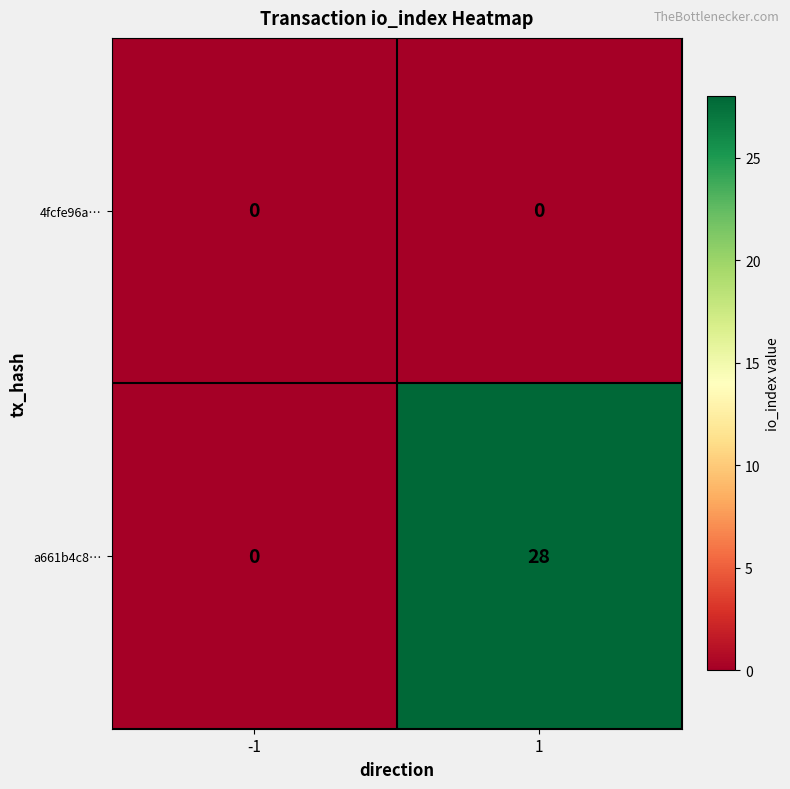

What is the maximum value for a661b4c8…?

28